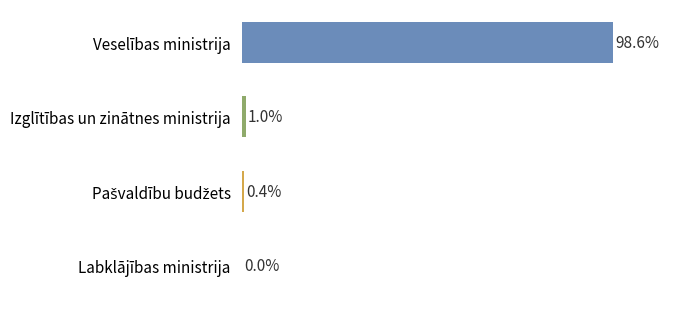

Which has a higher value, Veselības ministrija or Labklājības ministrija?

Veselības ministrija